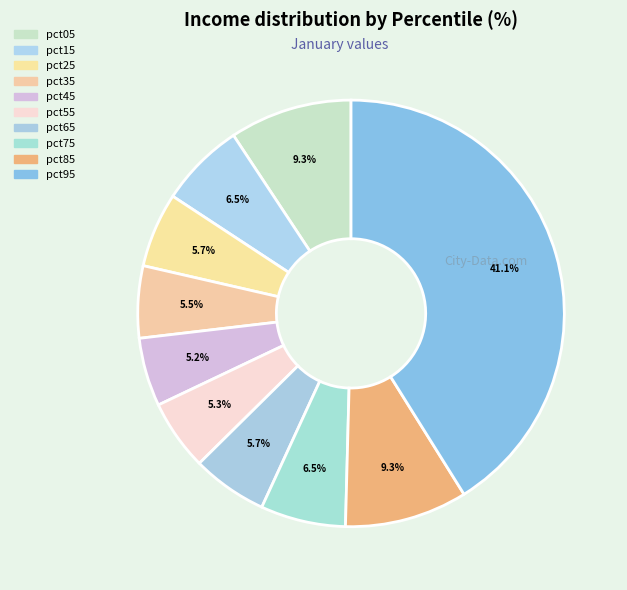

Is it true that pct05 is 1% of the pie?

False